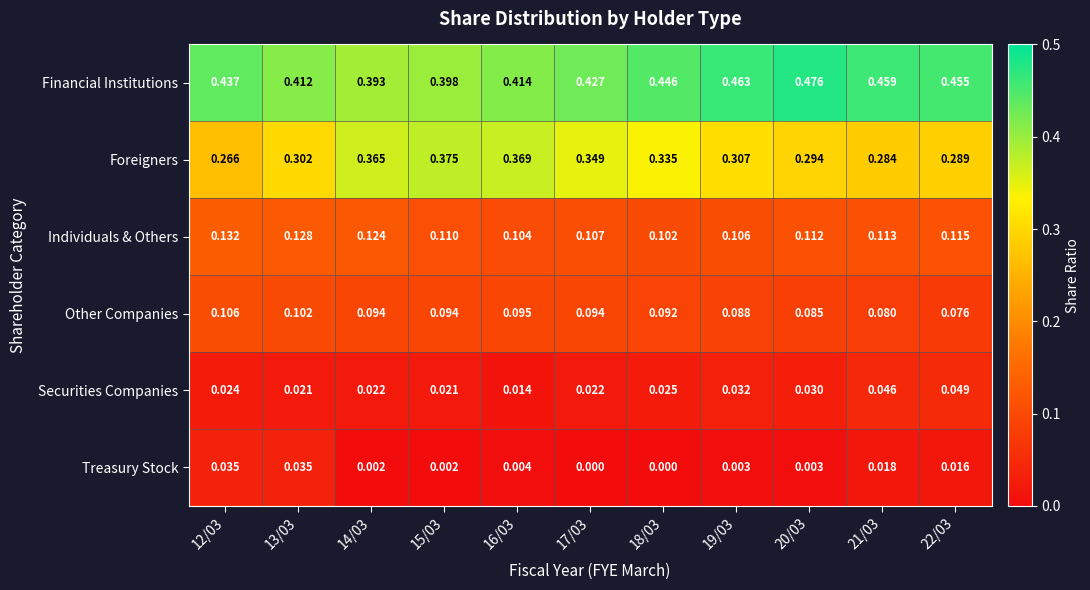

Which series has the widest spread of values?

Foreigners